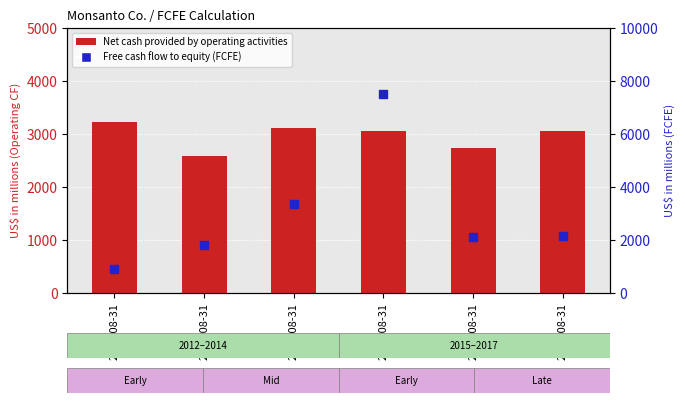

Which series has the largest total across all categories?

Free cash flow to equity (FCFE)